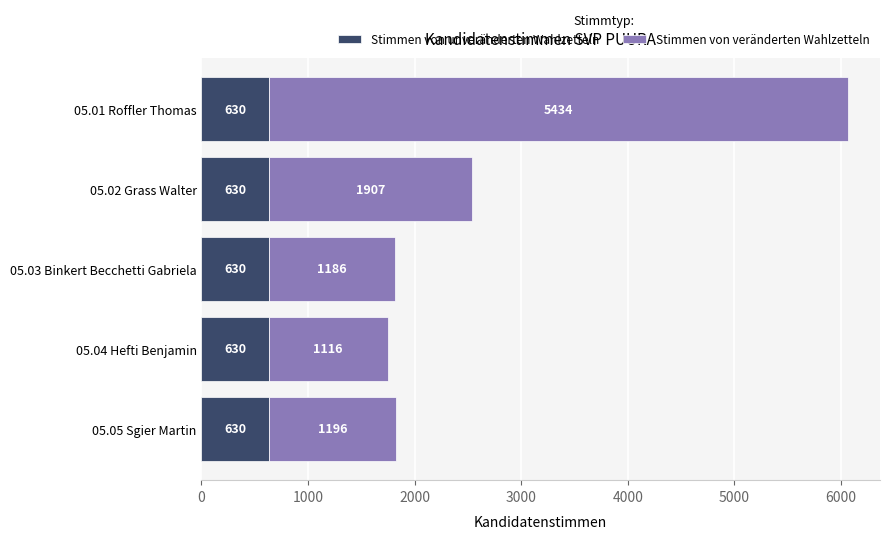

Is it true that Stimmen von unveränderten Wahlzetteln equals 630 at 05.04 Hefti Benjamin?

True